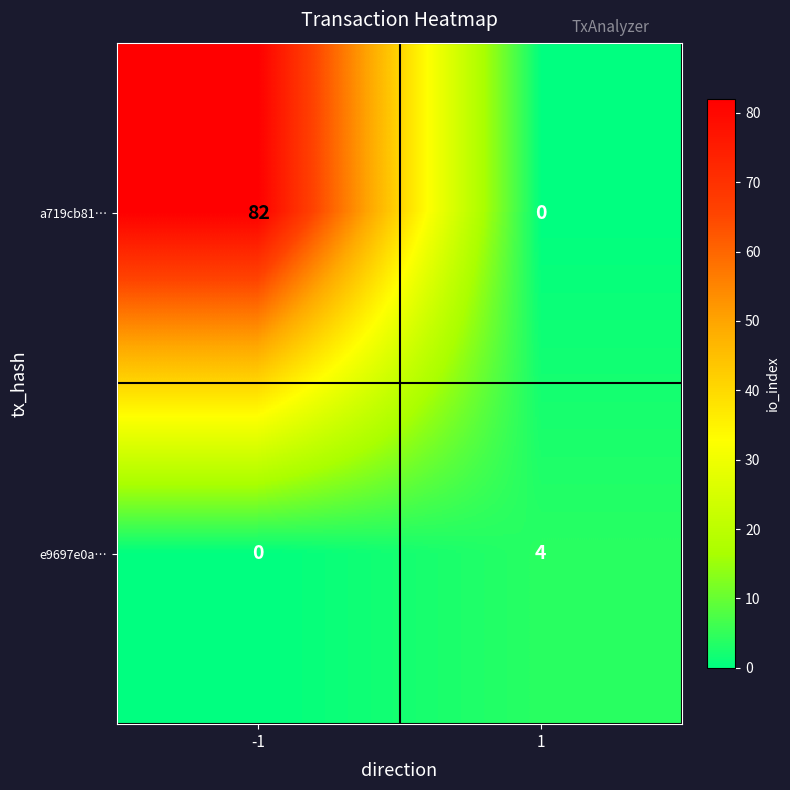

The a719cb81… series shows -45 at 1. True or false?

False